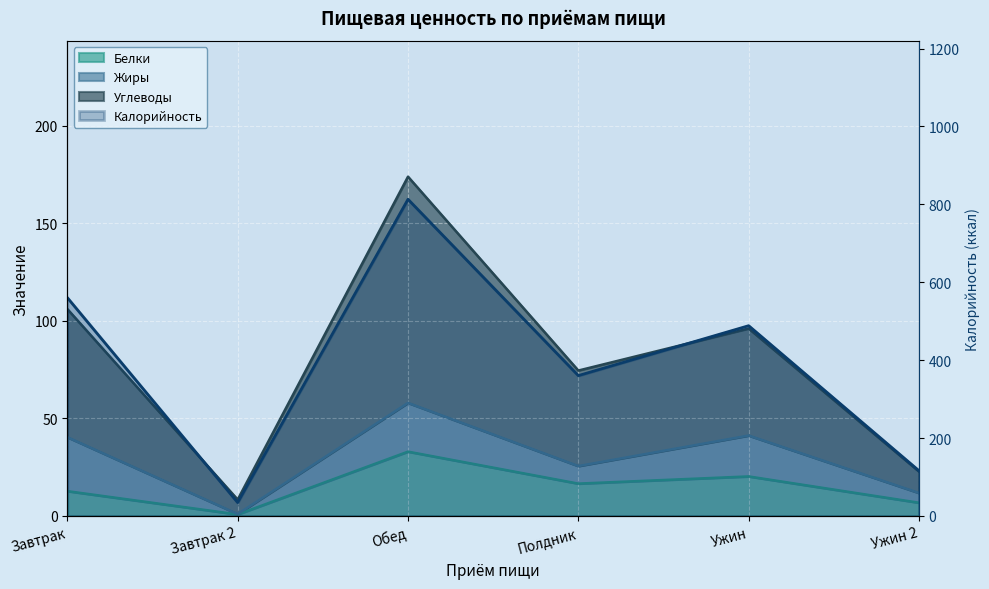

True or false: Калорийность has a value of 360.4 at Полдник.

True